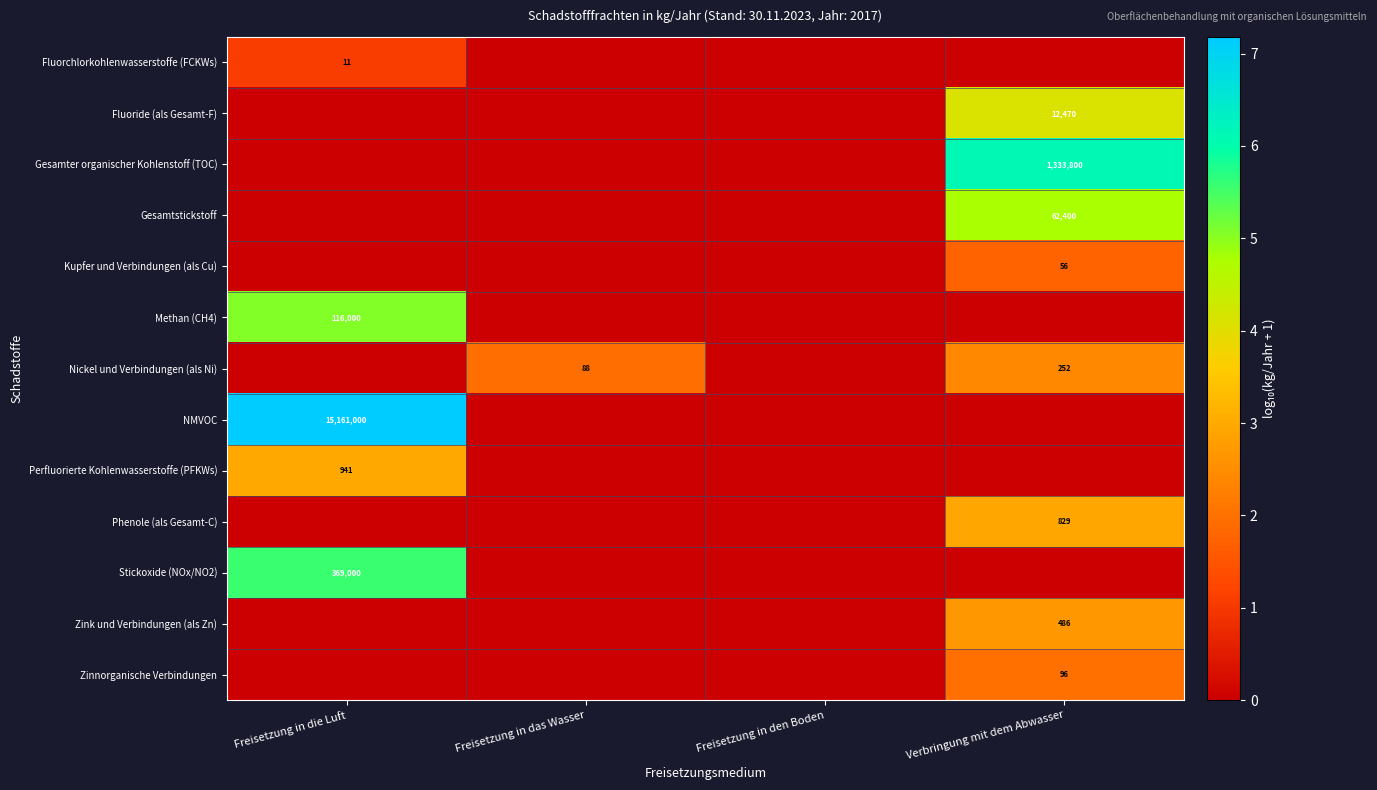

List the series in order of their peak value, highest first.

NMVOC, Gesamter organischer Kohlenstoff (TOC), Stickoxide (NOx/NO2), Methan (CH4), Gesamtstickstoff, Fluoride (als Gesamt-F), Perfluorierte Kohlenwasserstoffe (PFKWs), Phenole (als Gesamt-C), Zink und Verbindungen (als Zn), Nickel und Verbindungen (als Ni), Zinnorganische Verbindungen, Kupfer und Verbindungen (als Cu), Fluorchlorkohlenwasserstoffe (FCKWs)